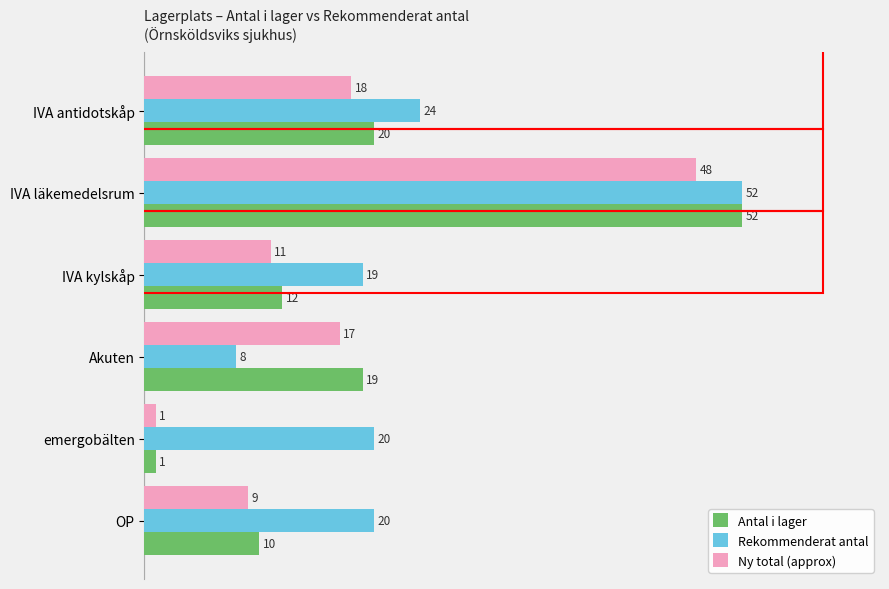

Is the value of Ny total (approx) at IVA antidotskåp greater than the value of Antal i lager at OP?

Yes